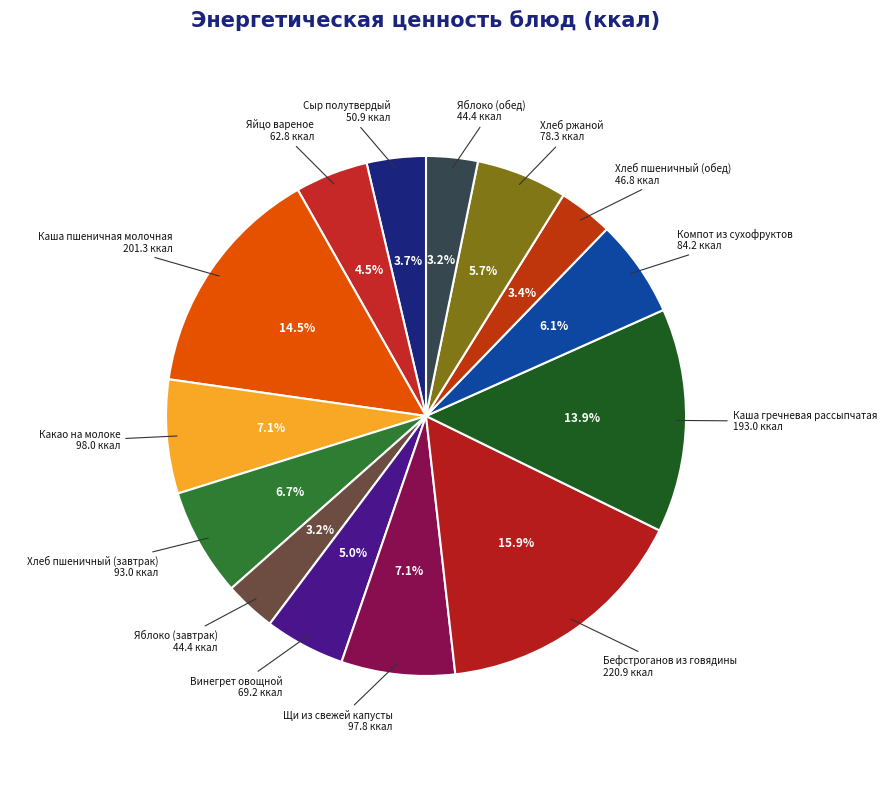

How many segments does this pie chart have?

14